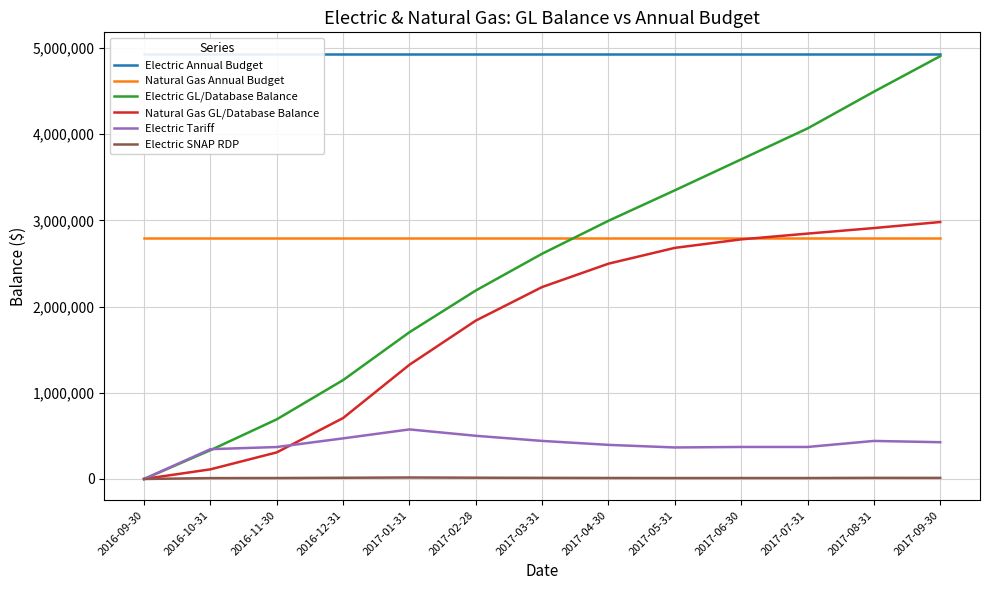

True or false: Natural Gas GL/Database Balance has a value of 1002769.3 at 2017-04-30.

False